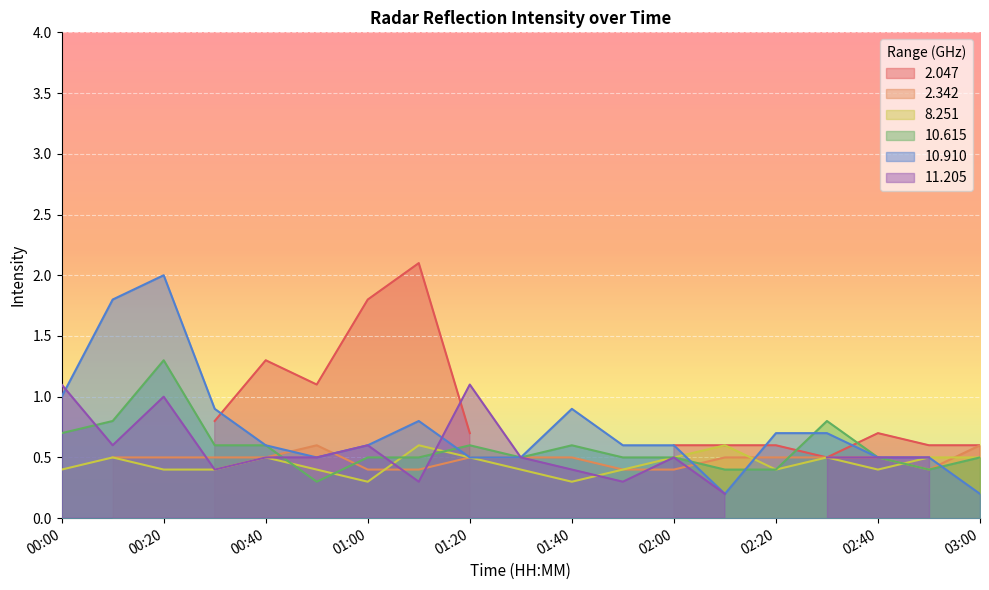

What is the average value of the  10.910 series?

0.7